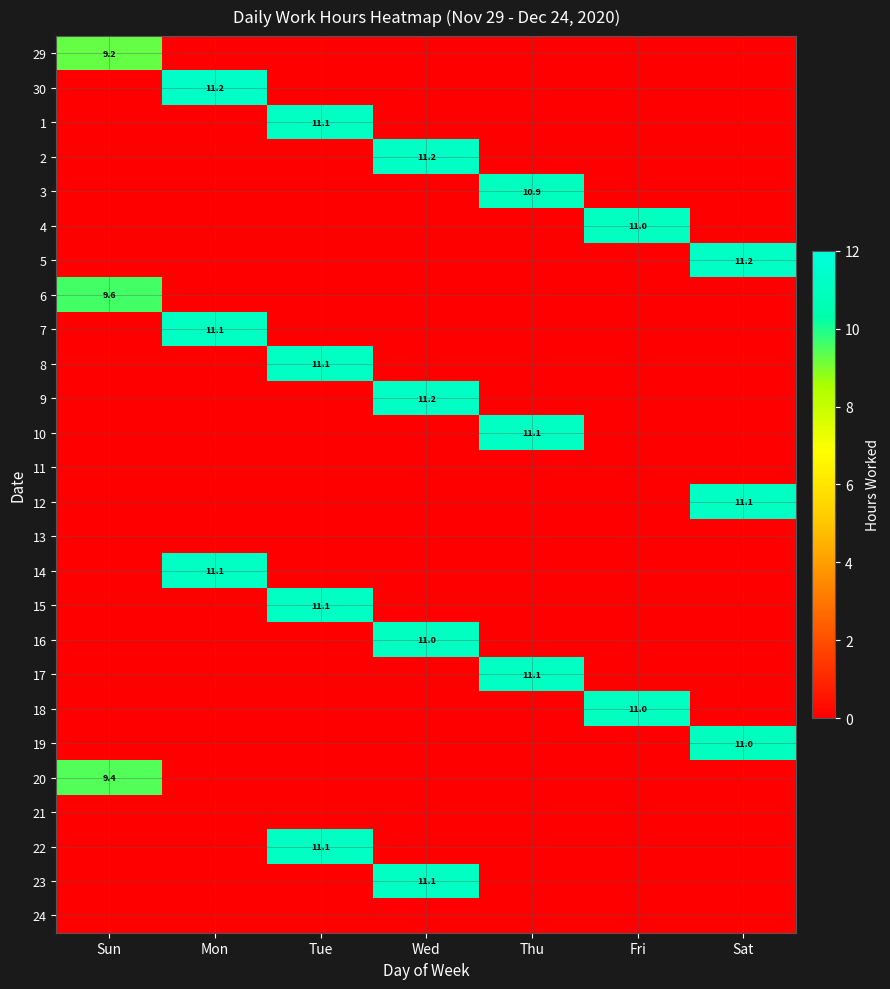

At which category does the chart reach its peak across all series?

Mon